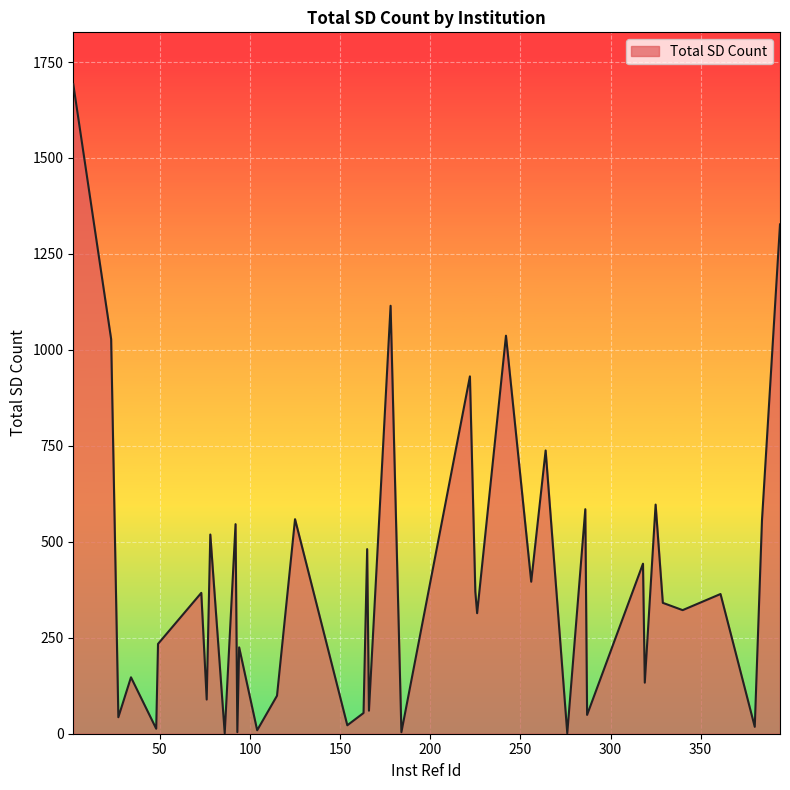

What is the difference between the maximum and minimum values?

1691